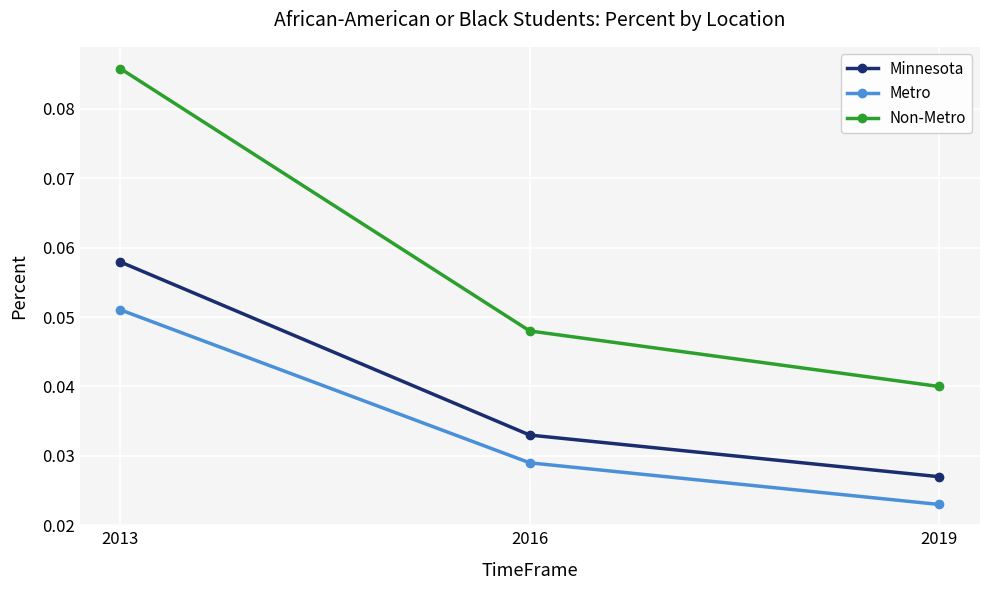

How many Metro values are between 0 and 1?

3